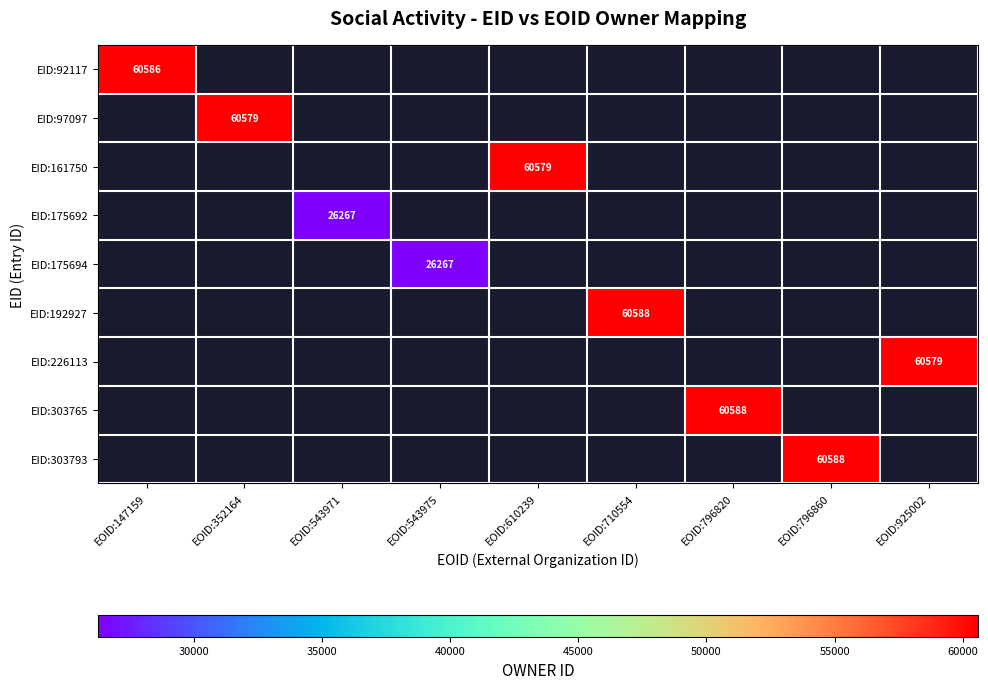

The EID:97097 series shows -23835 at EOID:710554. True or false?

False